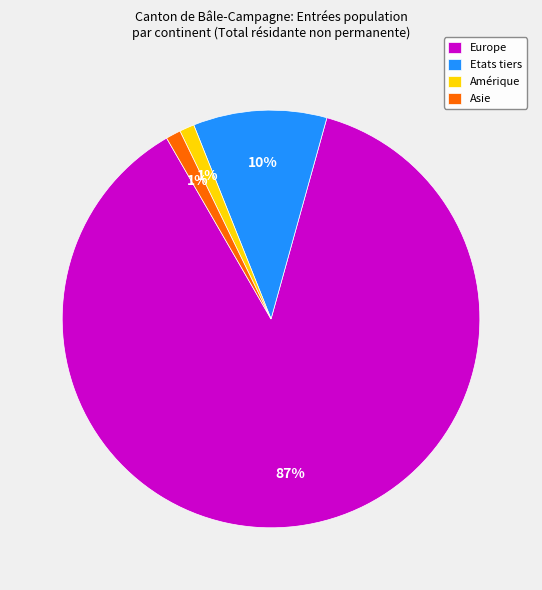

Combined, do Amérique and Etats tiers account for over 50%?

No